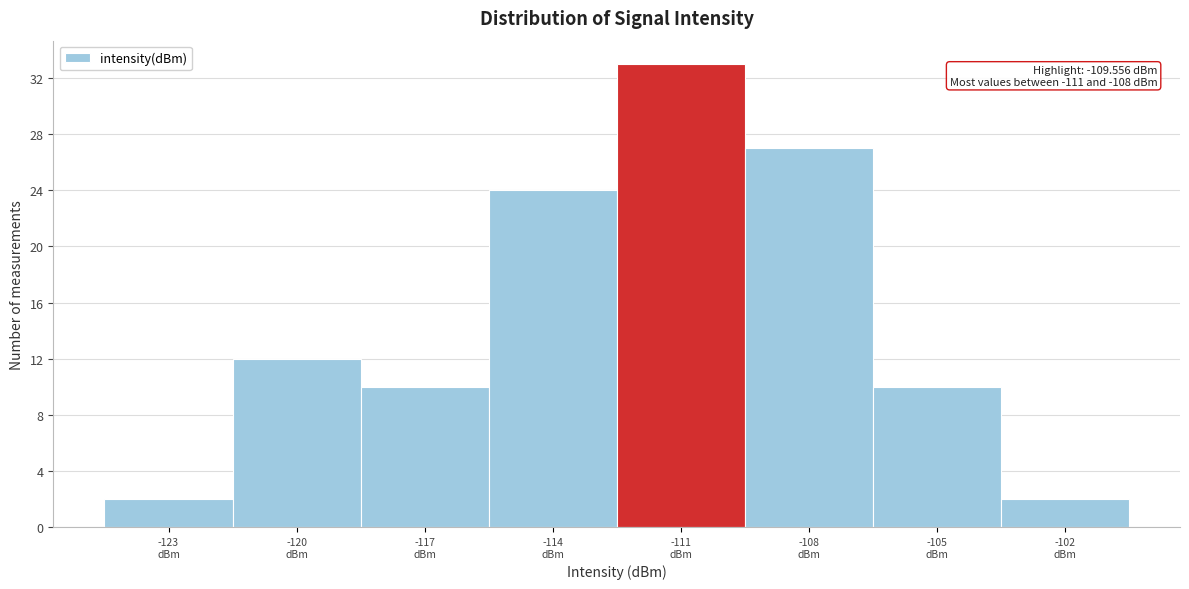

Reading left to right, transcribe all the data shown in this chart.

2	12	10	24	33	27	10	2